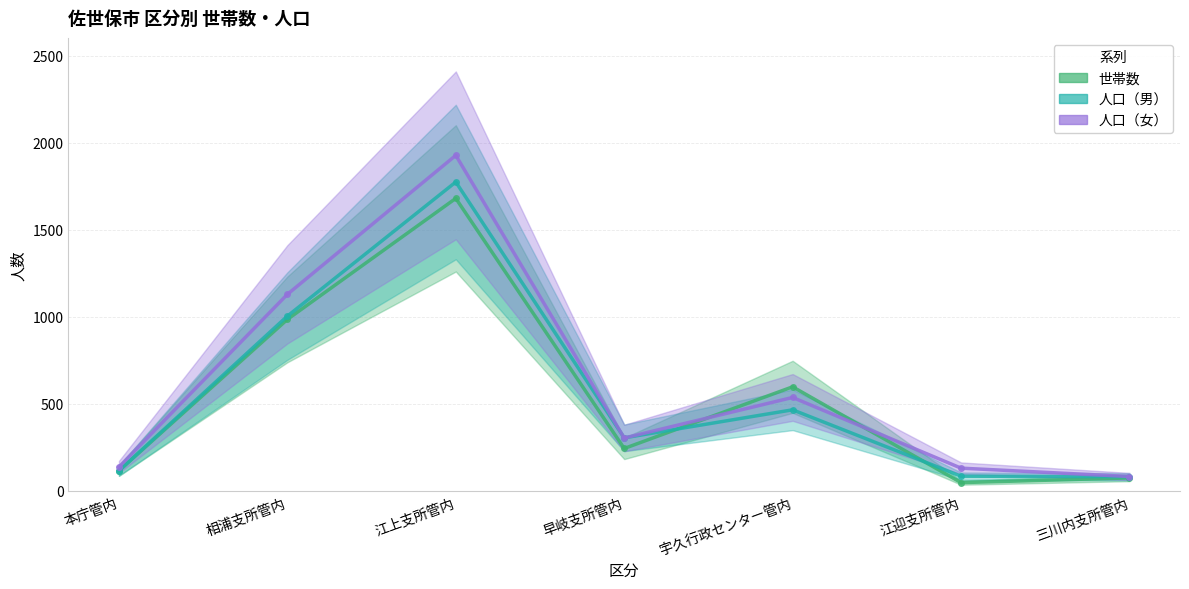

True or false: 人口（女） has a value of 131 at 江迎支所管内.

True